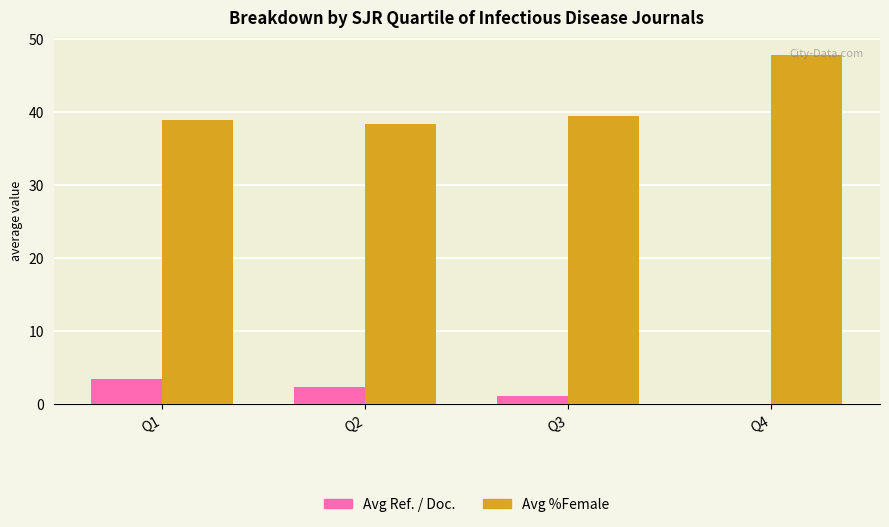

Which category has the highest value across all series?

Q4